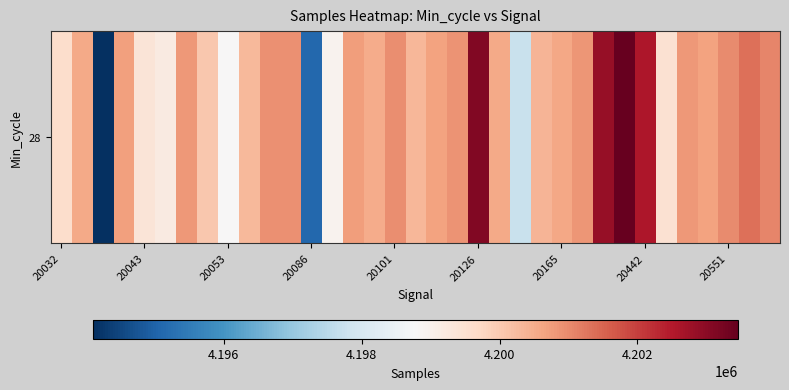

Reading left to right, what are all the values shown in this chart?

4199602	4200569	4194096	4200709	4199371	4199201	4200801	4200034	4198792	4200301	4200904	4200915	4195088	4198957	4200738	4200533	4200952	4200315	4200665	4200873	4203097	4200550	4197725	4200357	4200592	4200848	4202845	4203460	4202581	4199496	4200824	4200665	4201004	4201370	4201069